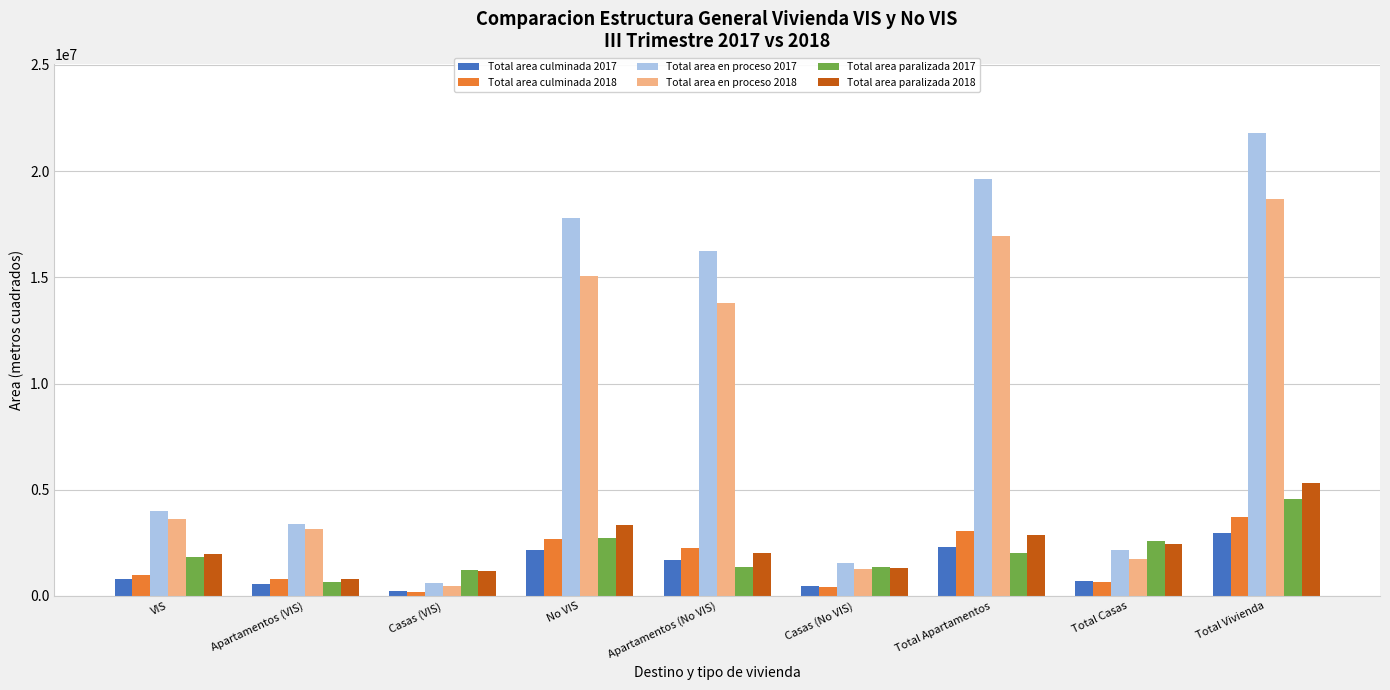

Which series has the largest total across all categories?

Total area en proceso 2017